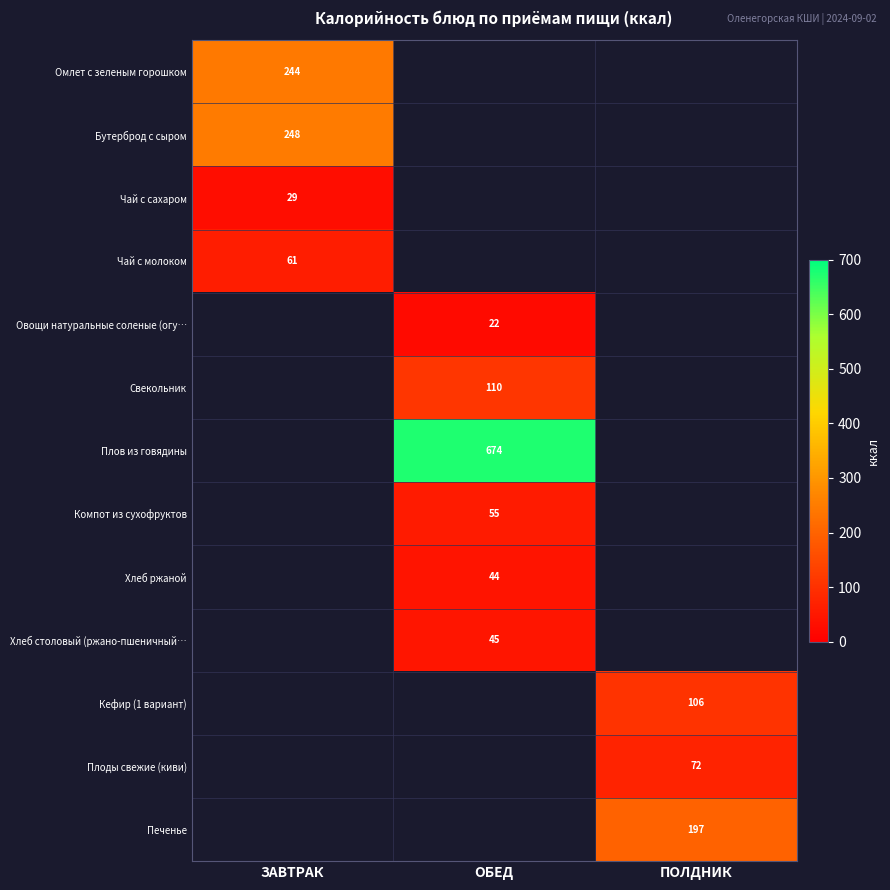

Which label corresponds to the smallest value in the chart?

ОБЕД